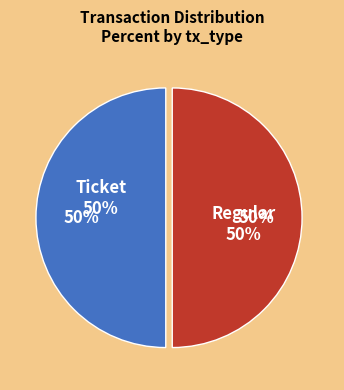

What is the smallest slice in the pie chart?

Ticket